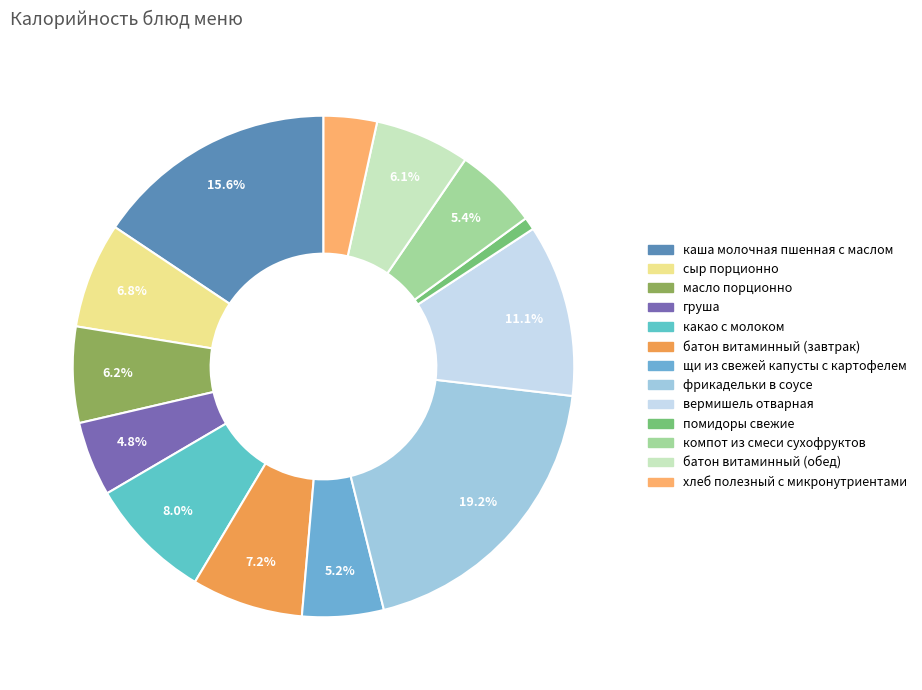

Rank the categories by value from highest to lowest.

фрикадельки в соусе, каша молочная пшенная с маслом, вермишель отварная, какао с молоком, батон витаминный (завтрак), сыр порционно, масло порционно, батон витаминный (обед), компот из смеси сухофруктов, щи из свежей капусты с картофелем, груша, хлеб полезный с микронутриентами, помидоры свежие